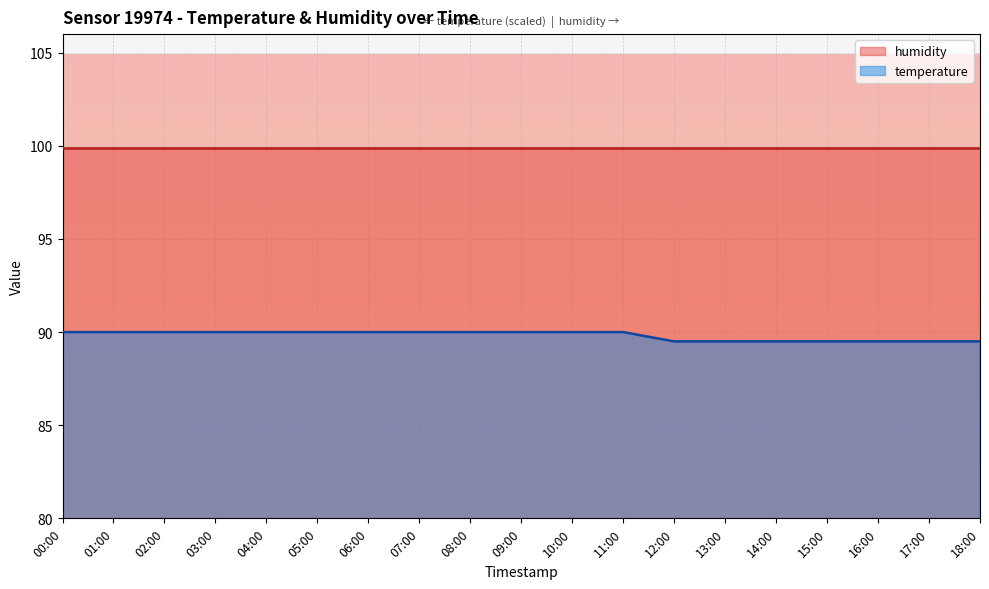

What position from the left is 15:00?

16